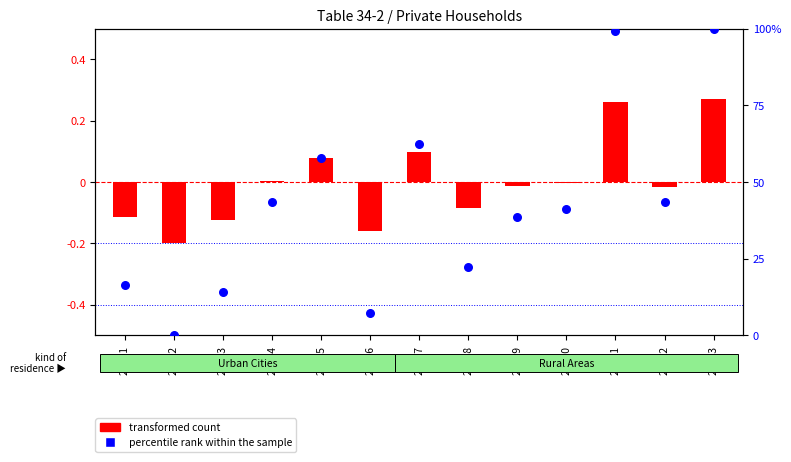

At which category is the sum across all series the highest?

20213